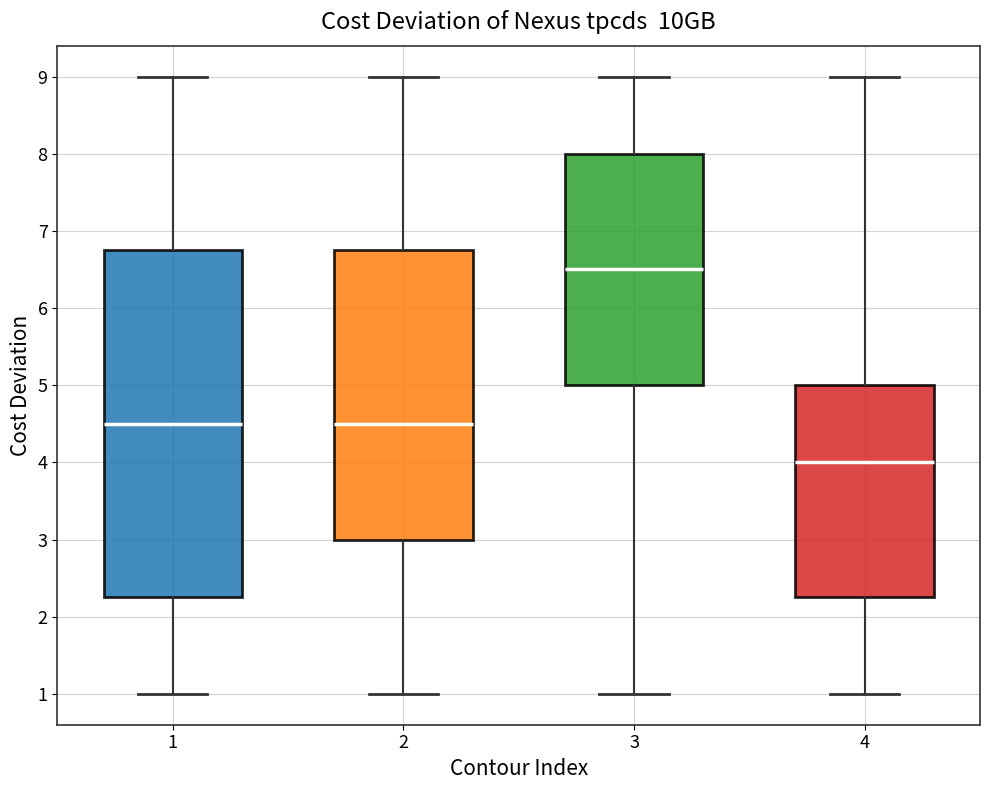

Where is the lower edge of the box at x = 1 on the y-axis? The values are not printed on the chart, so give them approximately, as read against the axis.

2.3